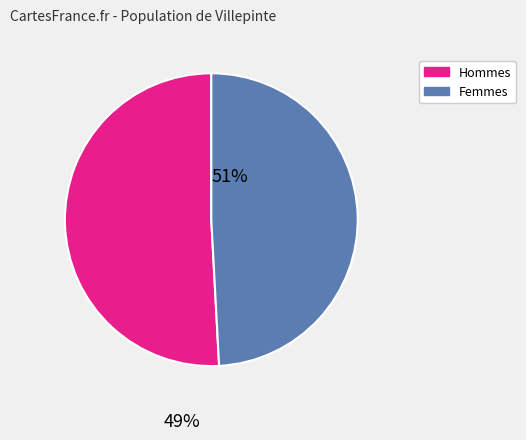

Is there any slice that represents more than half of the pie?

Yes